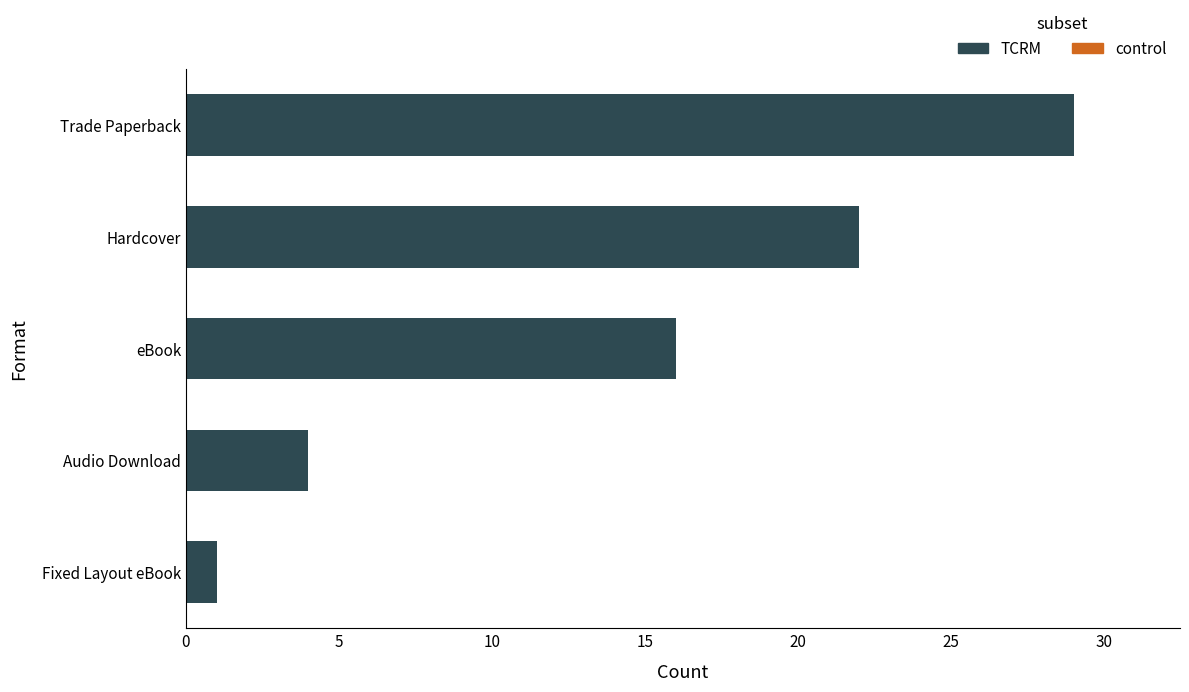

Reading top to bottom, extract all data points from this chart.

Trade Paperback=29	Hardcover=22	eBook=16	Audio Download=4	Fixed Layout eBook=1